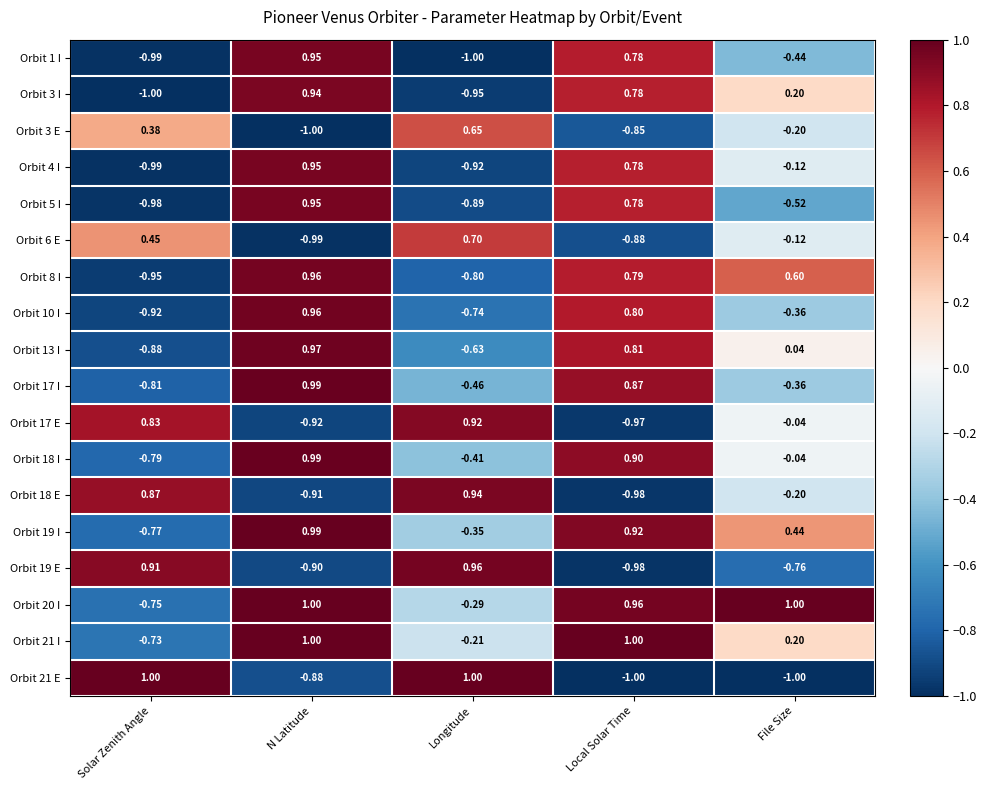

Where is Orbit 13 I nearest to the value 0?

File Size